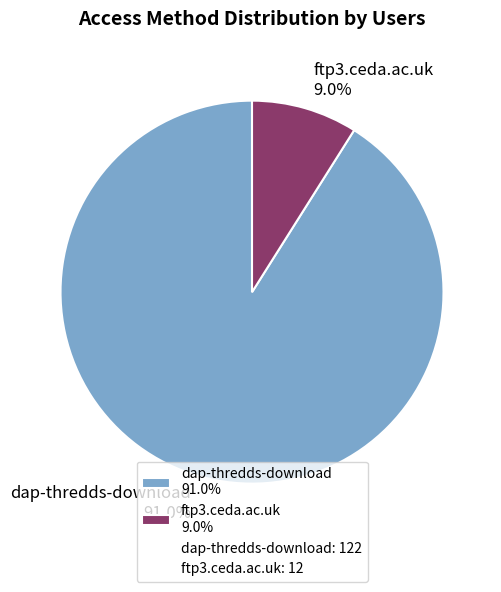

What percentage is the ftp3.ceda.ac.uk slice, to the nearest percent?

9%